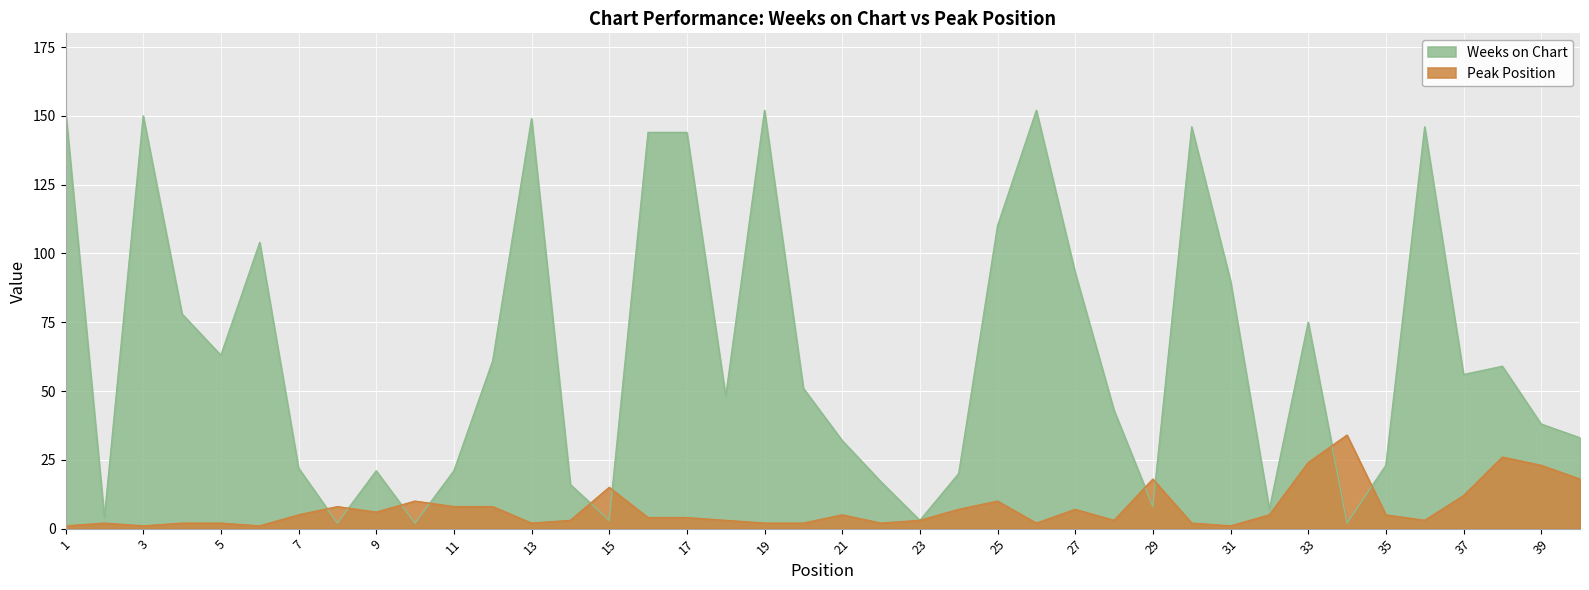

At which category is the sum across all series the highest?

19